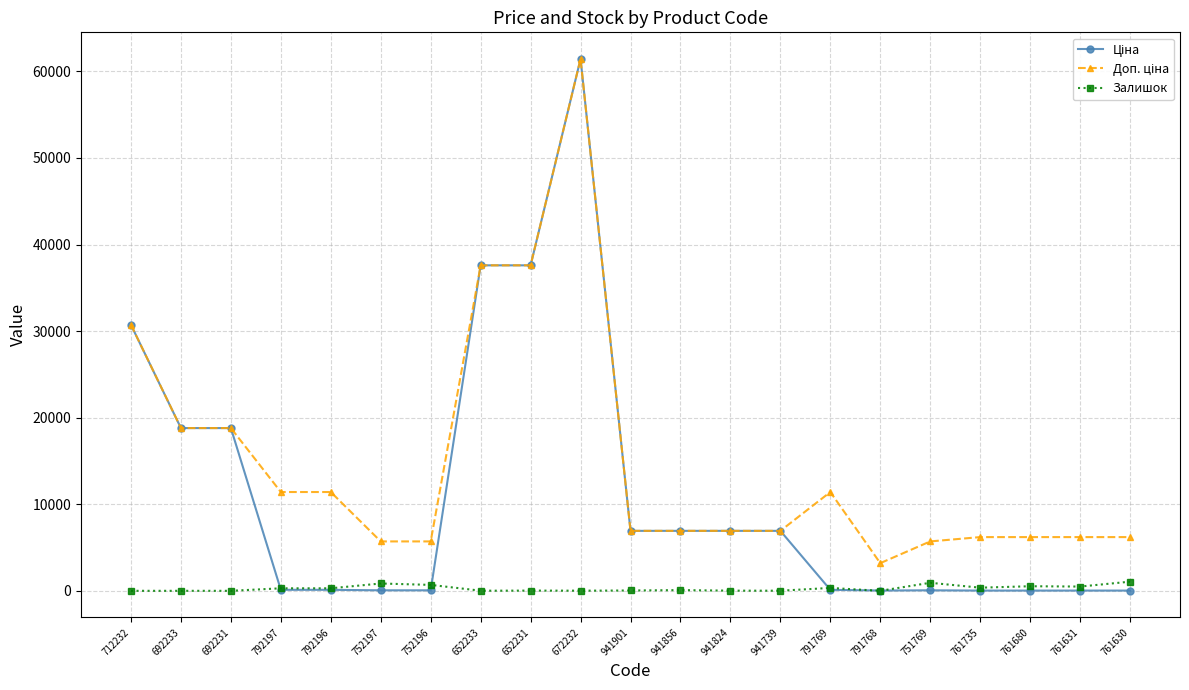

At which category is the sum across all series the highest?

672232